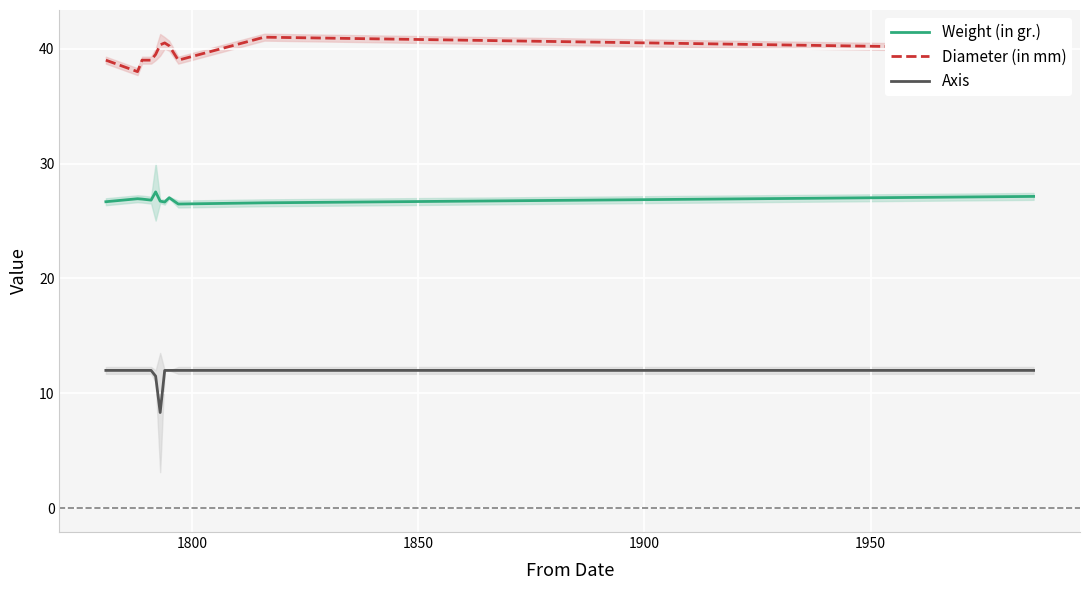

What is the minimum value shown in the chart?

8.3